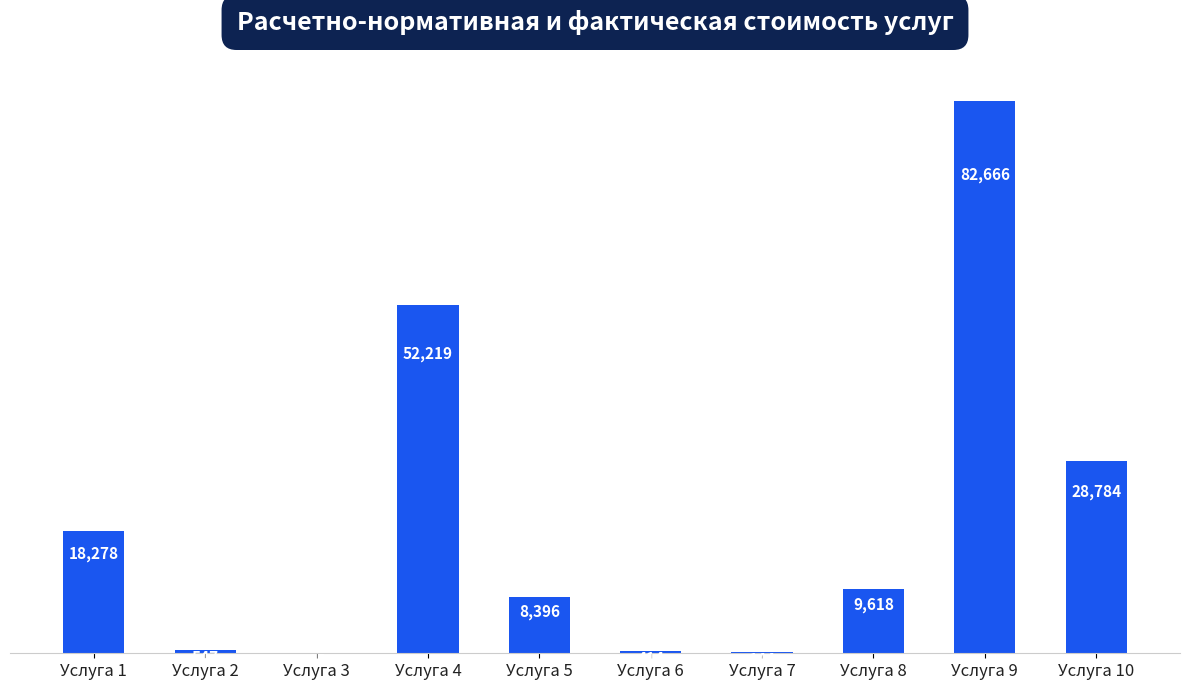

What is the greatest value displayed?

82666.5